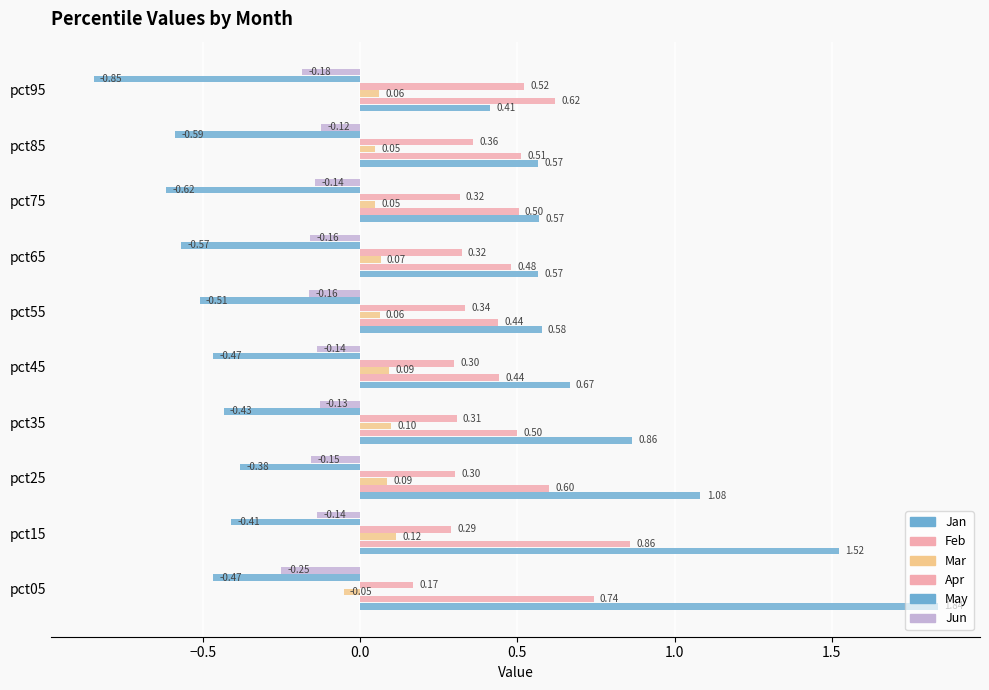

Count the number of categories in the chart.

10